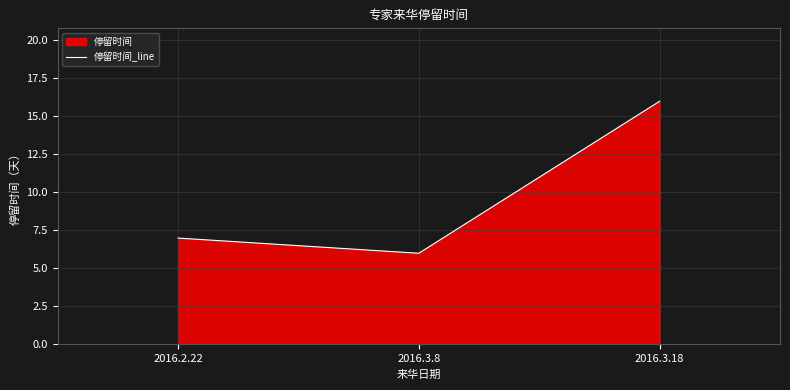

Reading right to left, list all the values displayed in this chart.

16	6	7